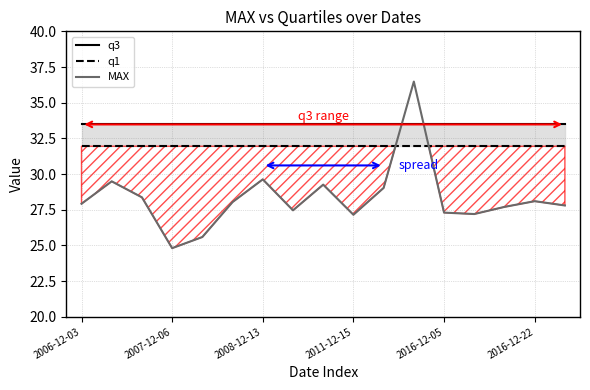

Which series has the largest total across all categories?

q3